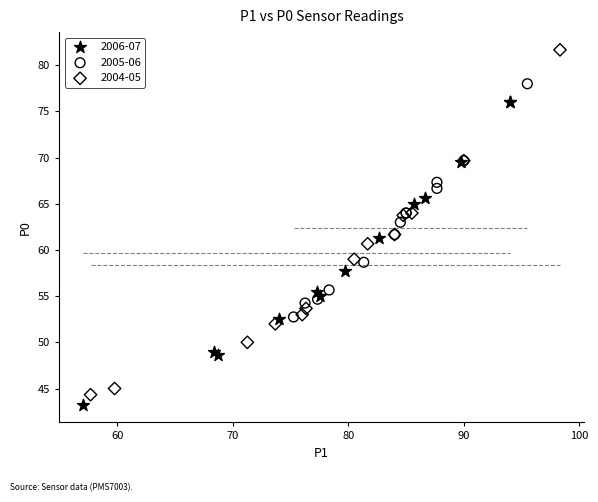

What are all the series names shown in the legend?

2006-07, 2005-06, 2004-05